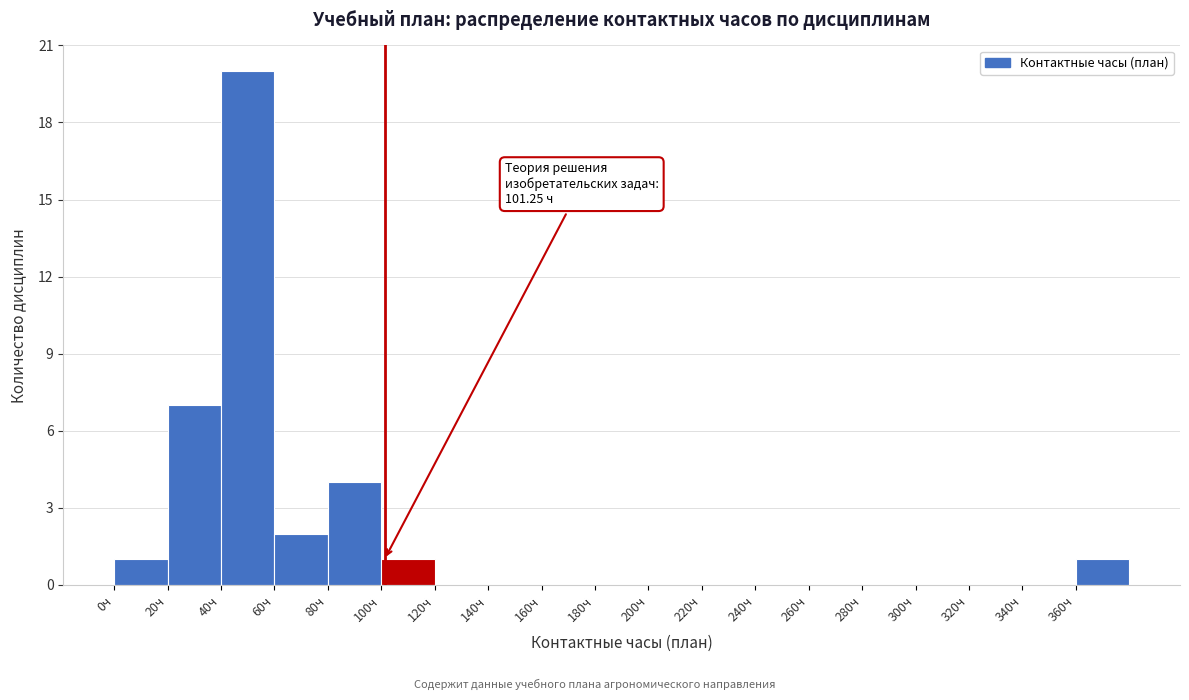

Which range on the x-axis has the tallest bar?

40 to 60